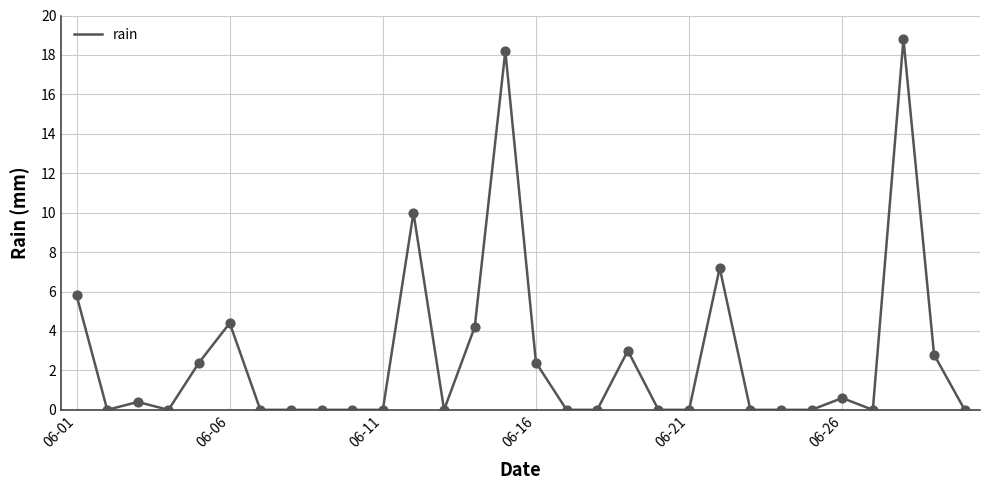

What is the greatest value displayed?

18.8